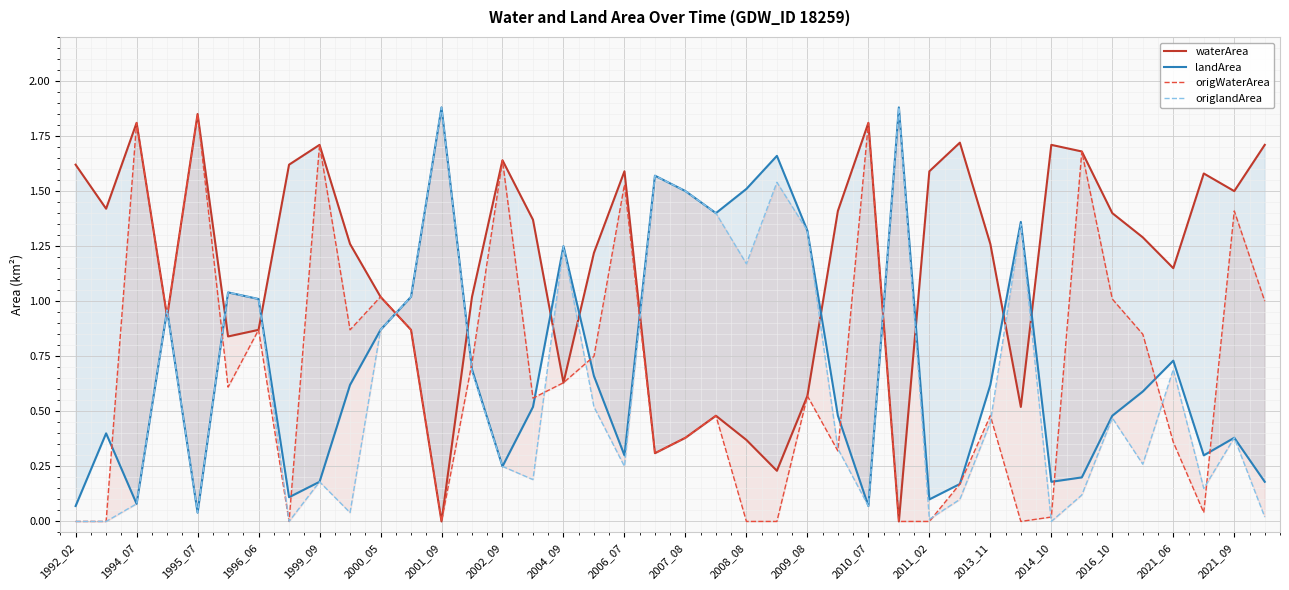

What is the difference between the maximum and second lowest values in the landArea series?

1.8